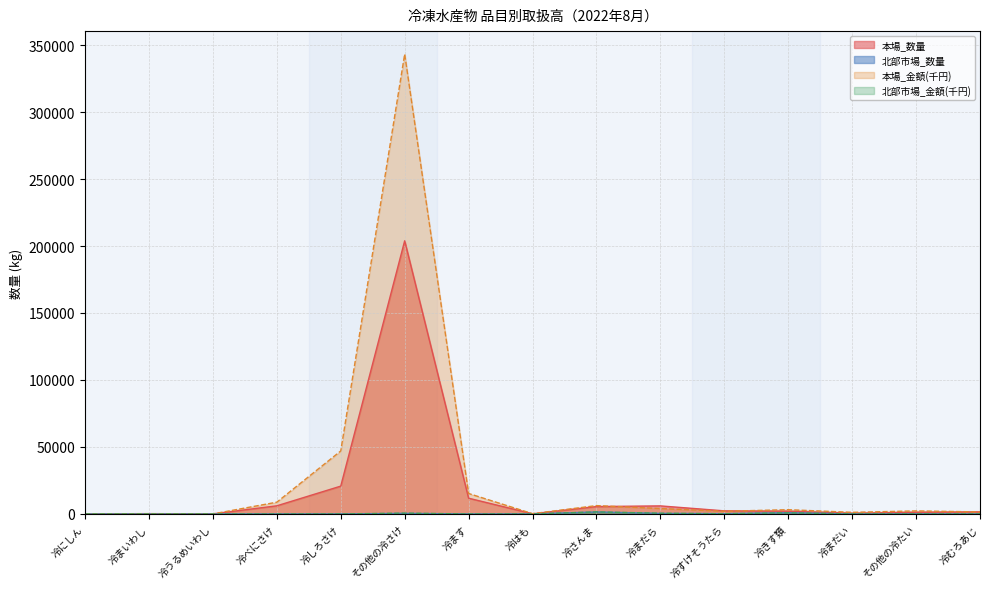

At which category is the sum across all series the highest?

その他の冷さけ